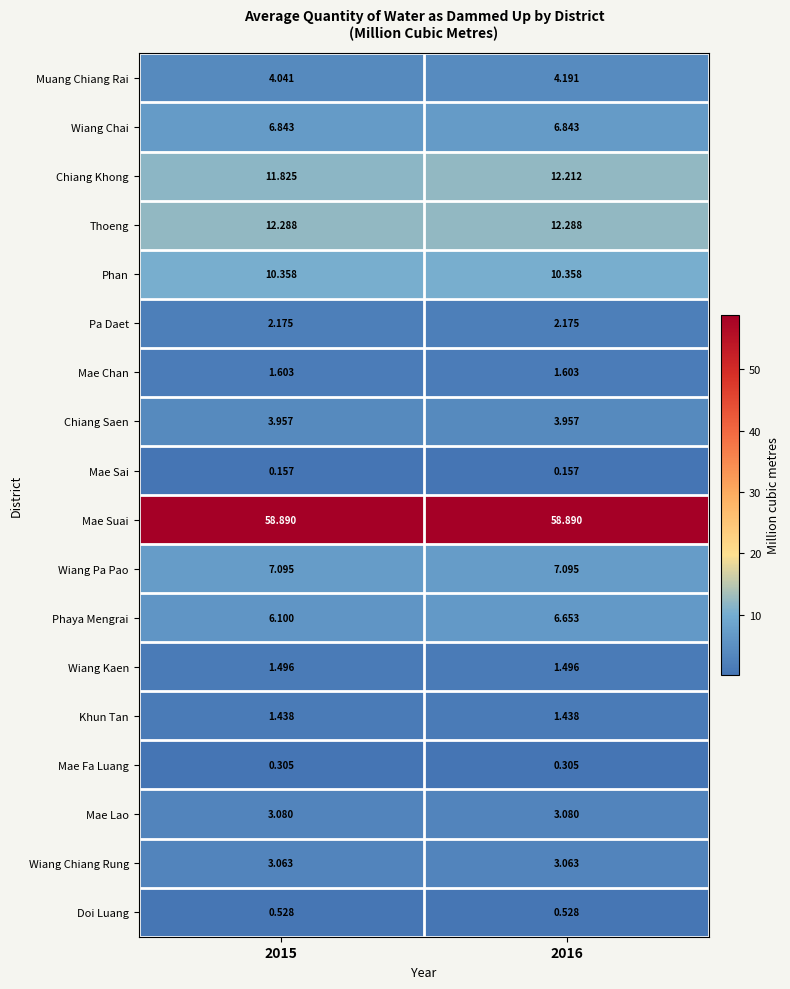

List the series in order of their peak value, highest first.

Mae Suai, Thoeng, Chiang Khong, Phan, Wiang Pa Pao, Wiang Chai, Phaya Mengrai, Muang Chiang Rai, Chiang Saen, Mae Lao, Wiang Chiang Rung, Pa Daet, Mae Chan, Wiang Kaen, Khun Tan, Doi Luang, Mae Fa Luang, Mae Sai